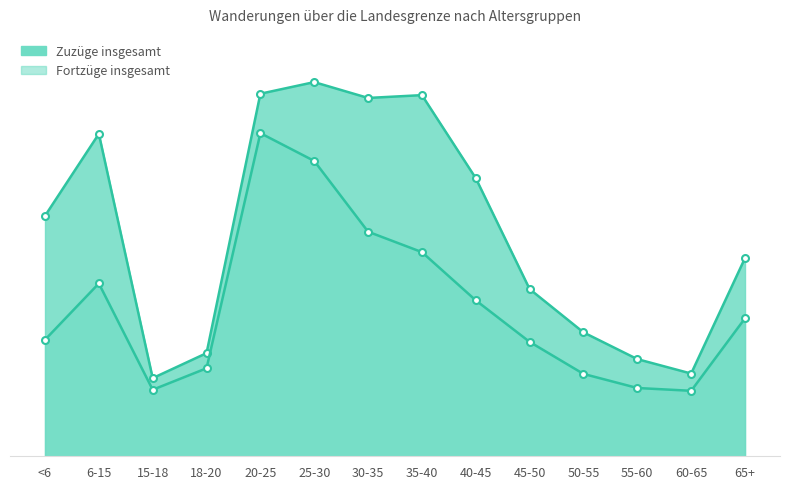

Reading right to left, list all the values displayed in this chart.

Zuzüge insgesamt: 563	235	276	352	475	790	1026	1018	1063	1030	293	222	916	683
Fortzüge insgesamt: 392	186	194	234	325	443	580	638	839	918	250	189	491	331